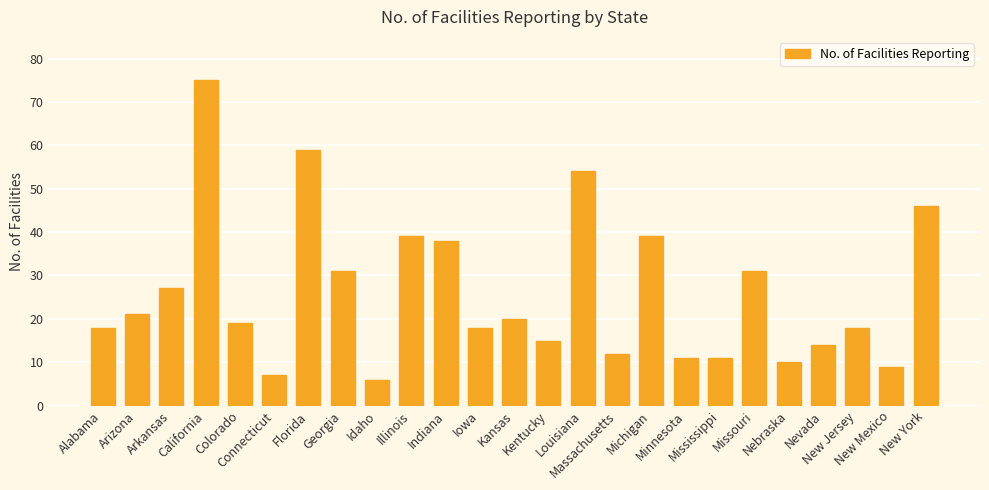

What value does the data have at Mississippi, to the nearest 10?

10